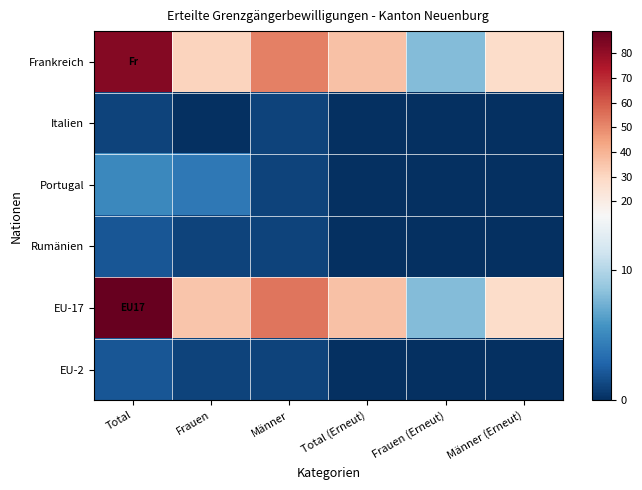

What is the difference between the highest and lowest values at Total (Erneut)?

36